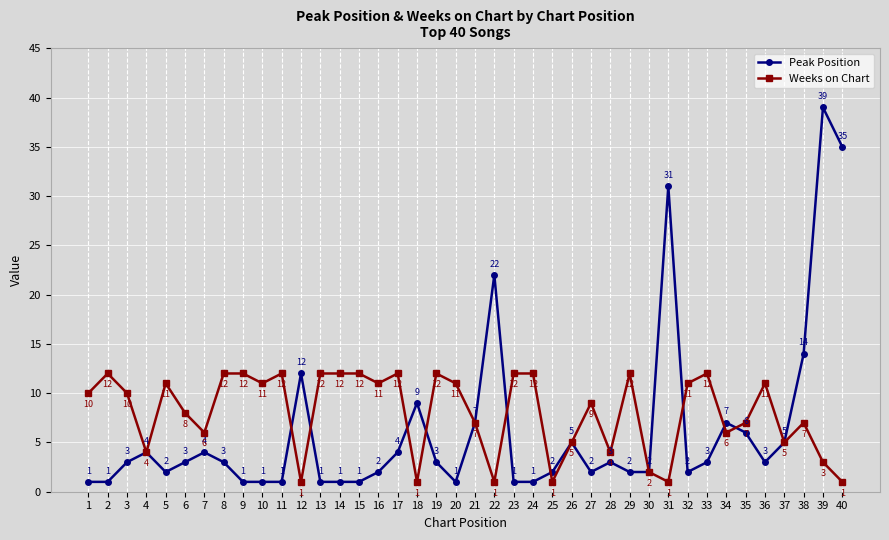

Count the number of categories in the chart.

40